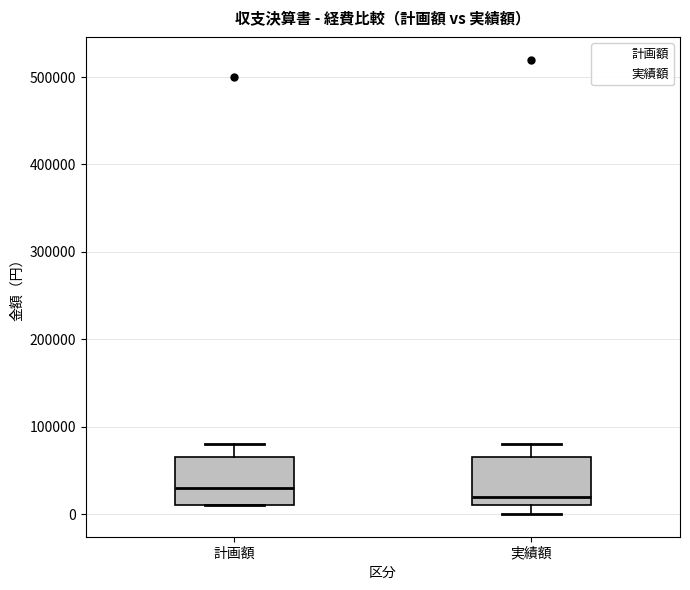

Reading left to right, read every box against the y-axis: the position of its median line, the range the box covers, and the ends of its whiskers. The values are not printed on the chart, so give them approximately, as read against the axis.

計画額: median 30000, box 10000 to 70000, whiskers 10000 to 80000
実績額: median 20000, box 10000 to 70000, whiskers 0 to 80000